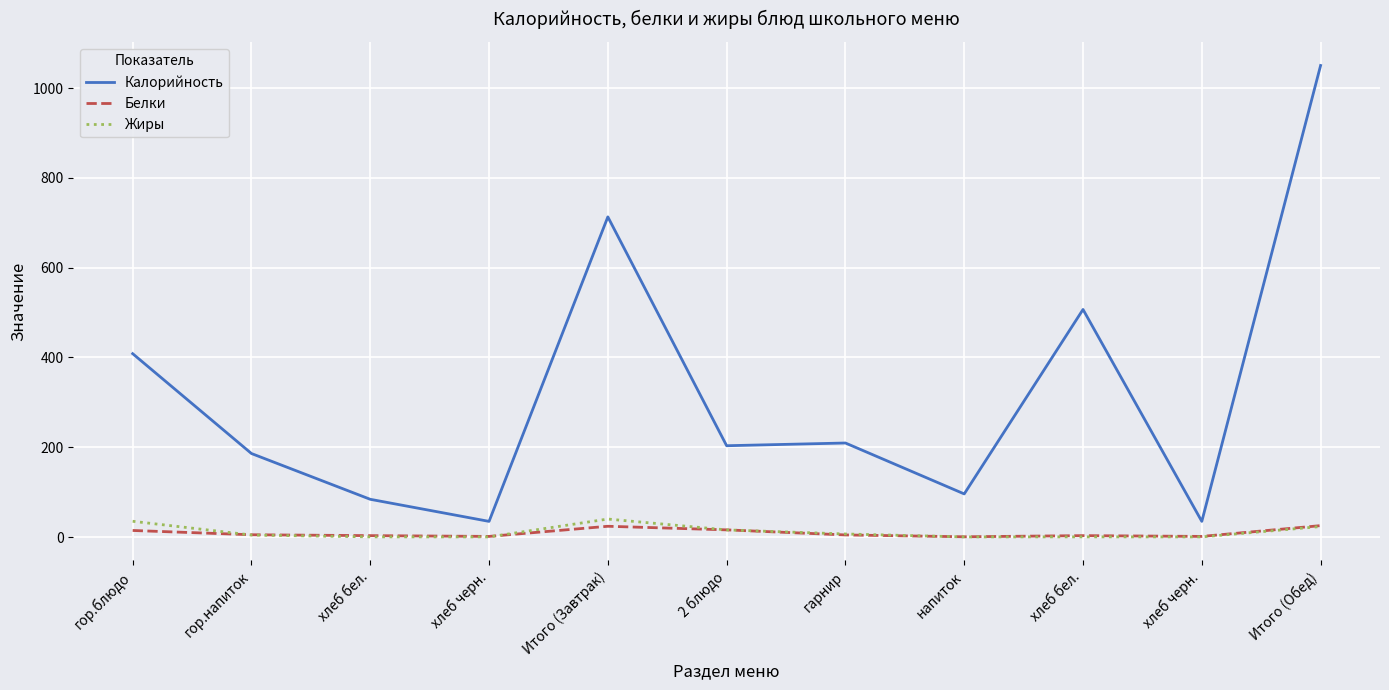

Reading left to right, what are all the values shown in this chart?

Калорийность: гор.блюдо=408.5	гор.напиток=186.0	хлеб бел.=84.0	хлеб черн.=34.8	Итого (Завтрак)=713.3	2 блюдо=203.4	гарнир=209.4	напиток=96.0	хлеб бел.=507.0	хлеб черн.=34.8	Итого (Обед)=1050.7
Белки: гор.блюдо=14.6	гор.напиток=5.0	хлеб бел.=3.0	хлеб черн.=1.3	Итого (Завтрак)=23.9	2 блюдо=15.9	гарнир=4.6	напиток=0.5	хлеб бел.=3.0	хлеб черн.=1.3	Итого (Обед)=25.4
Жиры: гор.блюдо=35.0	гор.напиток=4.4	хлеб бел.=0.3	хлеб черн.=0.2	Итого (Завтрак)=40.0	2 блюдо=15.8	гарнир=6.7	напиток=0.2	хлеб бел.=0.3	хлеб черн.=0.2	Итого (Обед)=23.3